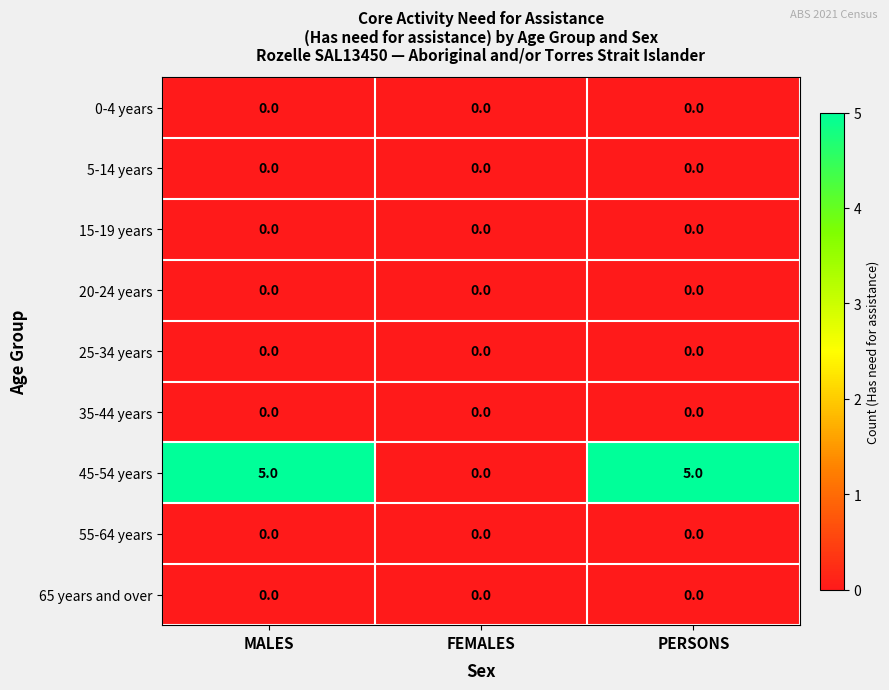

Reading left to right, what are all the values shown in this chart?

0-4 years: 0	0	0
5-14 years: 0	0	0
15-19 years: 0	0	0
20-24 years: 0	0	0
25-34 years: 0	0	0
35-44 years: 0	0	0
45-54 years: 5	0	5
55-64 years: 0	0	0
65 years and over: 0	0	0